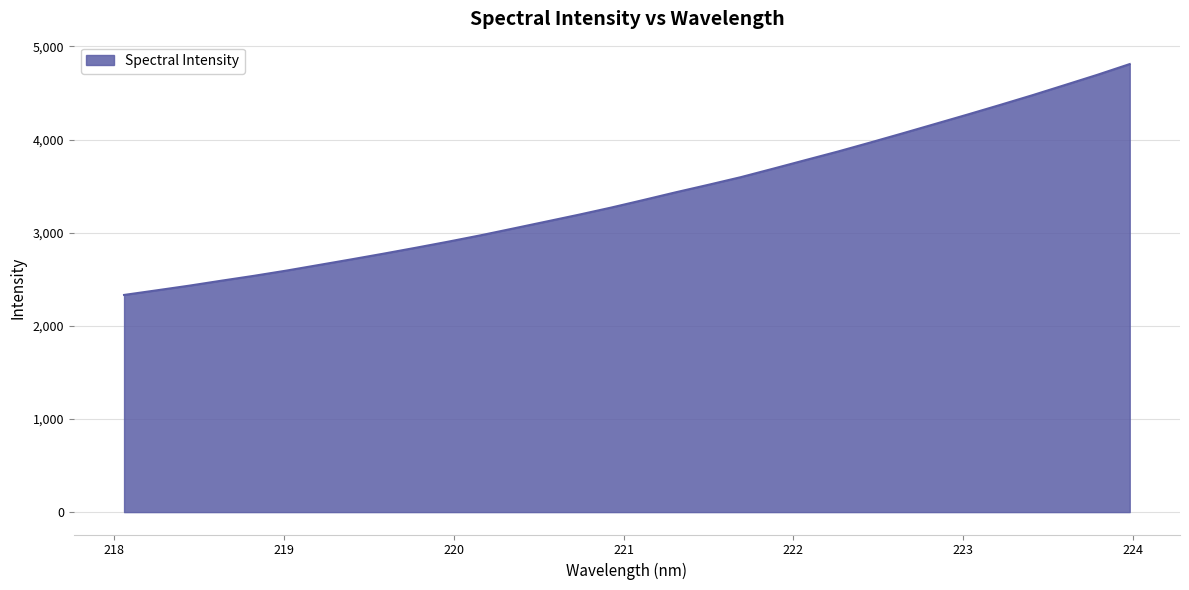

What is the greatest value displayed?

4809.9